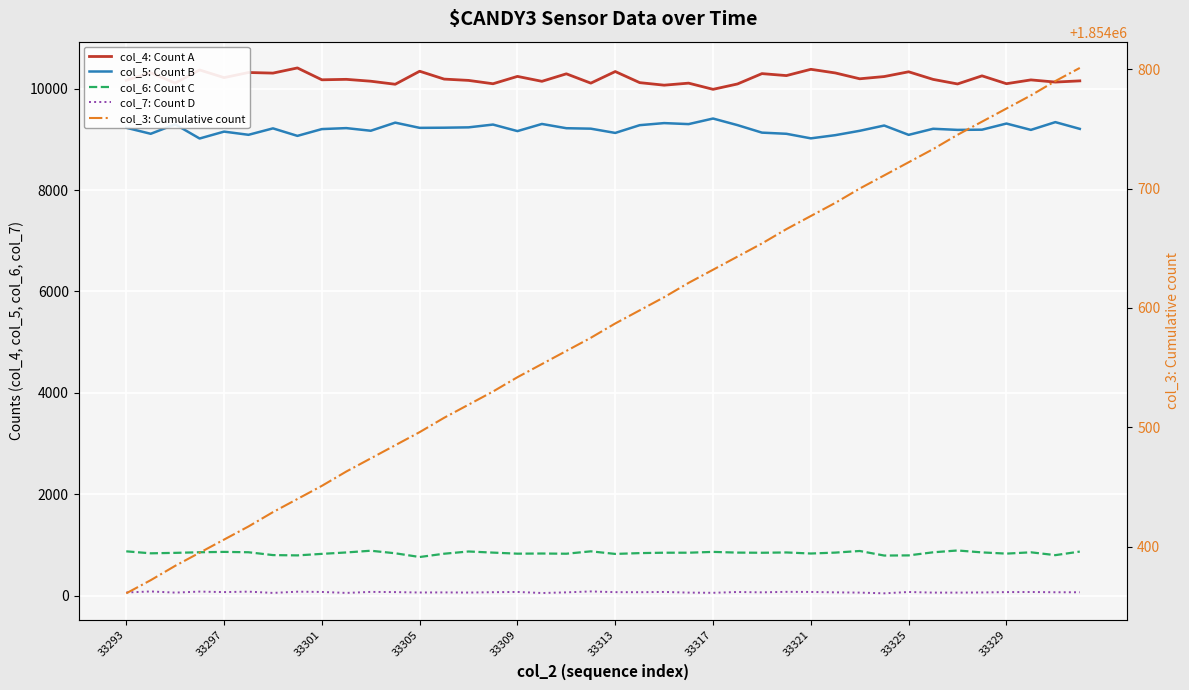

Where is col_7: Count D nearest to the value 63?

13